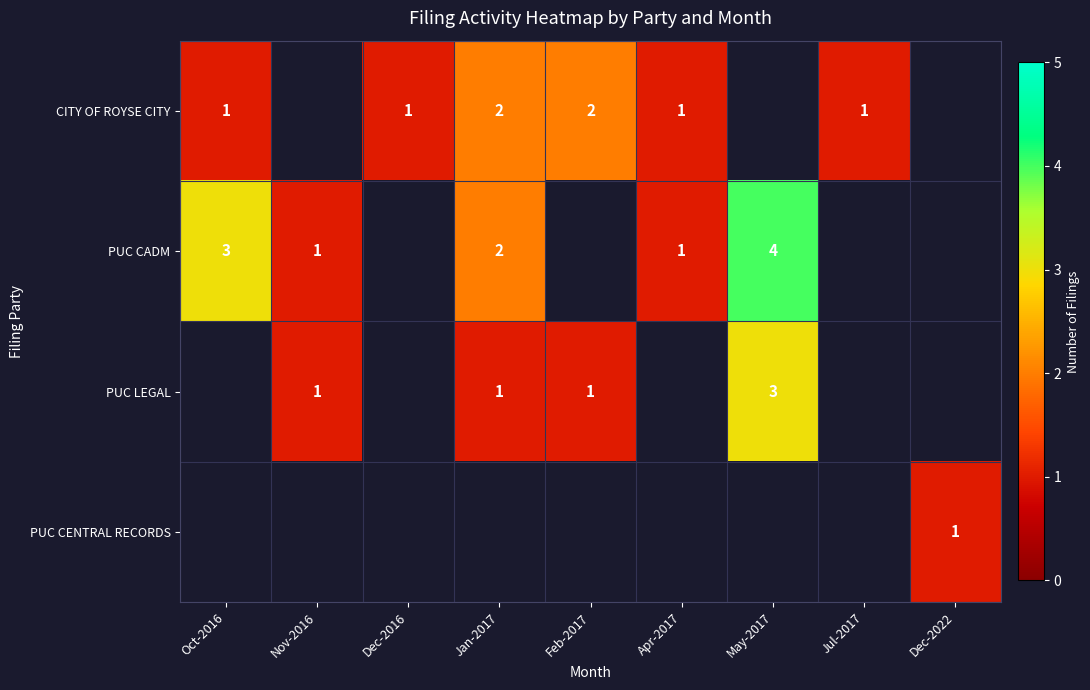

The value of CITY OF ROYSE CITY at Apr-2017 is 1. True or false?

True